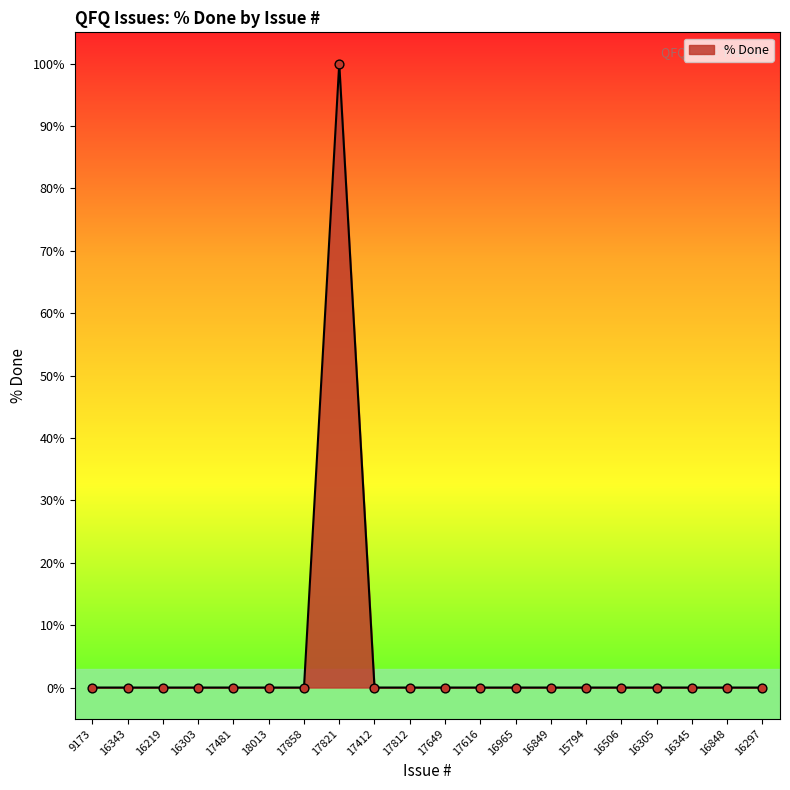

What is the difference between the maximum and minimum values?

100